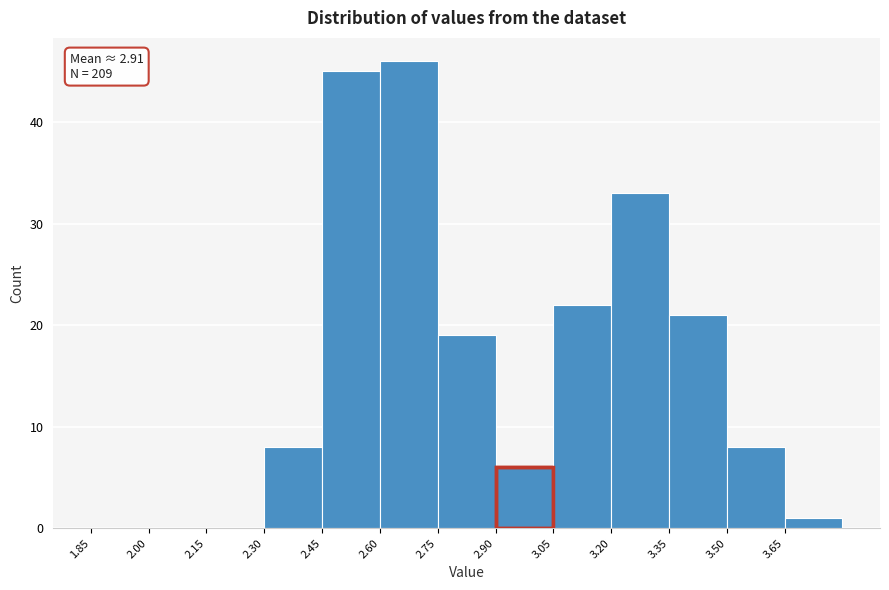

Over which range of the x-axis is the bar tallest?

2.60 to 2.75